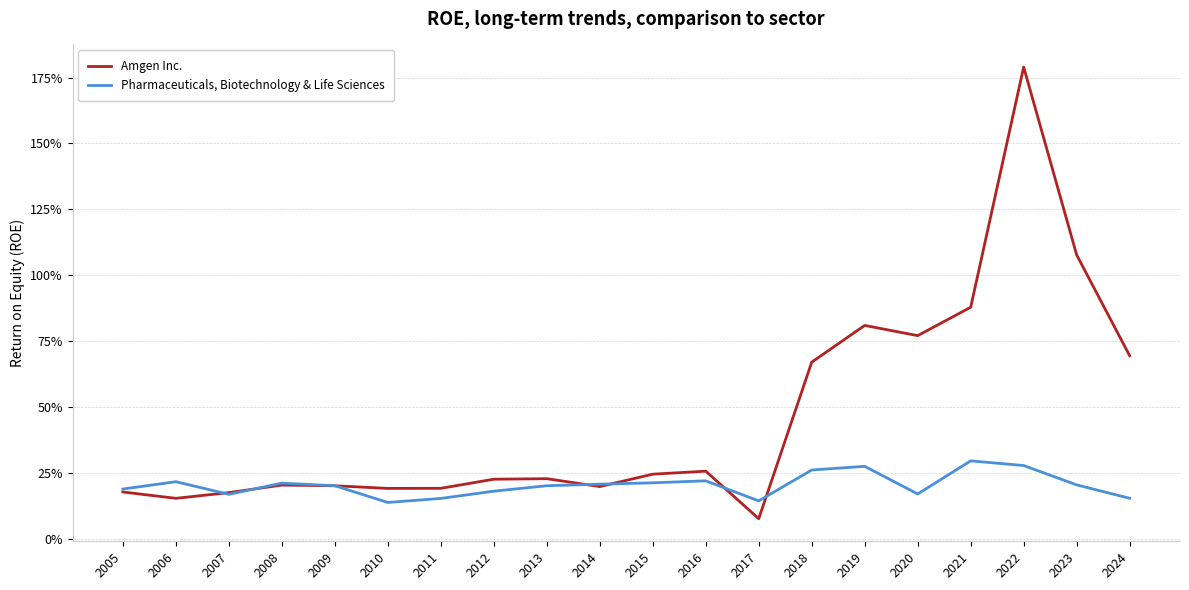

List the labels in order of Amgen Inc. value, smallest first.

2017, 2006, 2007, 2005, 2010, 2011, 2014, 2009, 2008, 2012, 2013, 2015, 2016, 2018, 2024, 2020, 2019, 2021, 2023, 2022